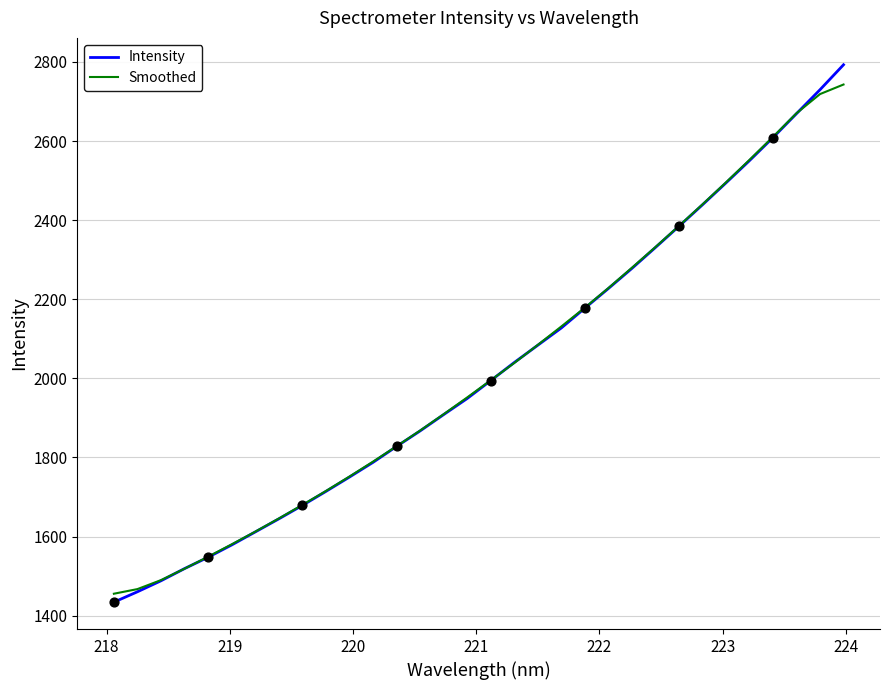

At how many categories does at least one series exceed 2502?

5